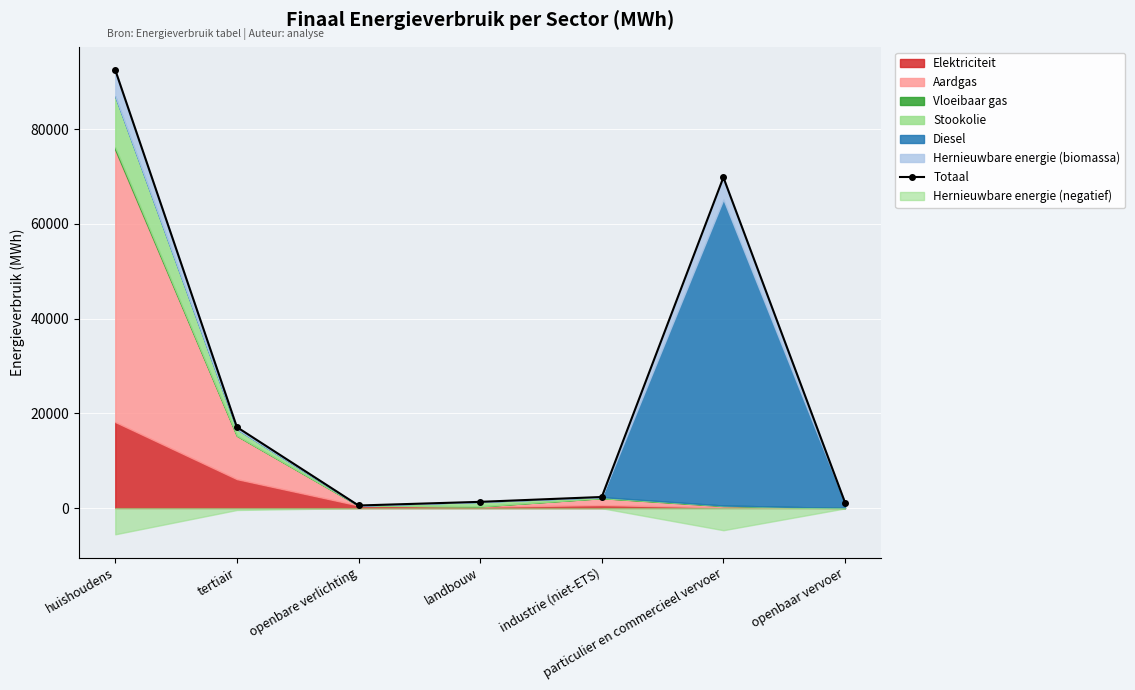

At which category does the chart reach its peak across all series?

huishoudens